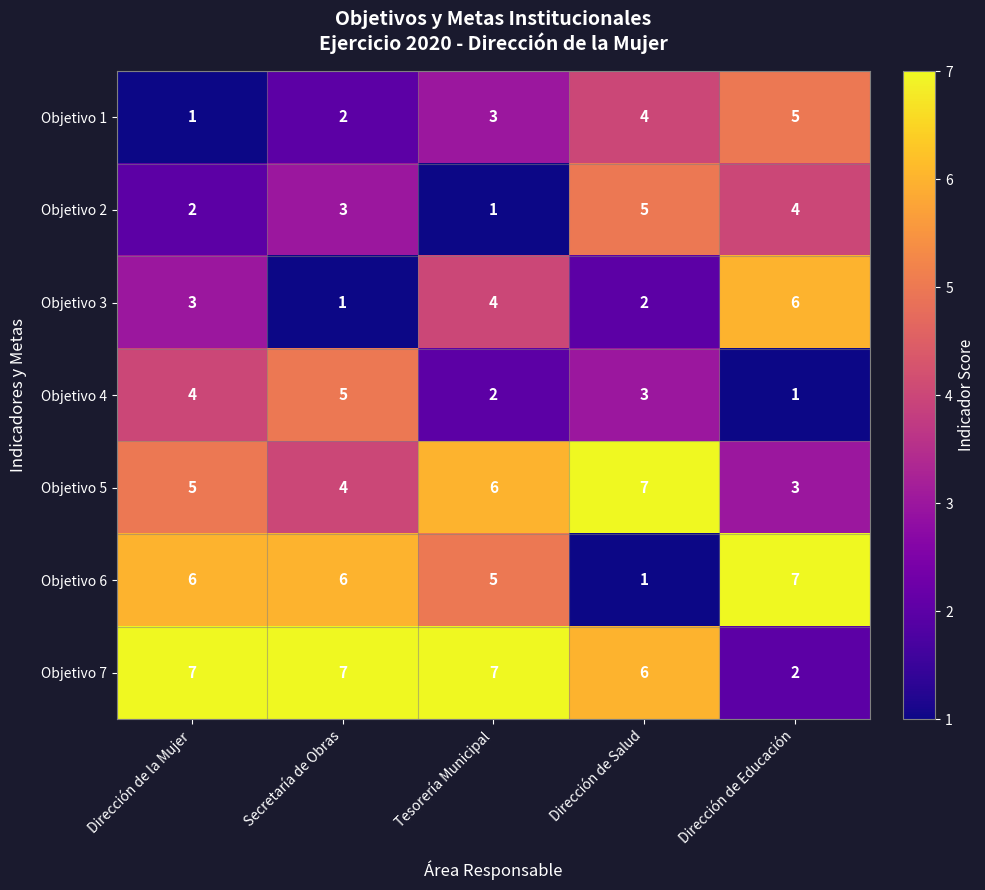

Which series has the largest total across all categories?

Objetivo 7